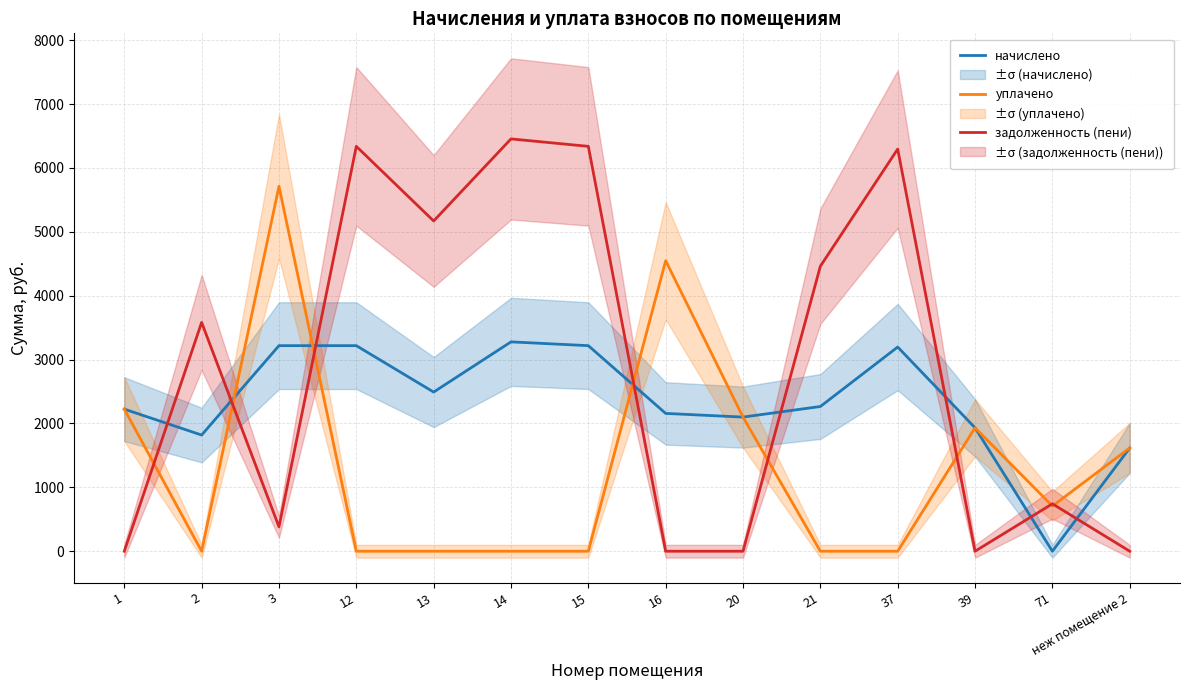

Reading left to right, transcribe all the data shown in this chart.

начислено: 2224.6	1819.1	3218.4	3218.4	2491.8	3277.6	3218.4	2157.6	2100.2	2265.8	3196.9	1932.7	0.0	1617.0
уплачено: 2224.6	0.0	5713.3	0.0	0.0	0.0	0.0	4547.9	2100.2	0.0	0.0	1932.7	707.5	1617.0
задолженность (пени): 0.0	3582.7	381.9	6338.6	5170.1	6455.2	6338.6	0.0	0.0	4462.5	6296.2	0.0	742.5	0.0